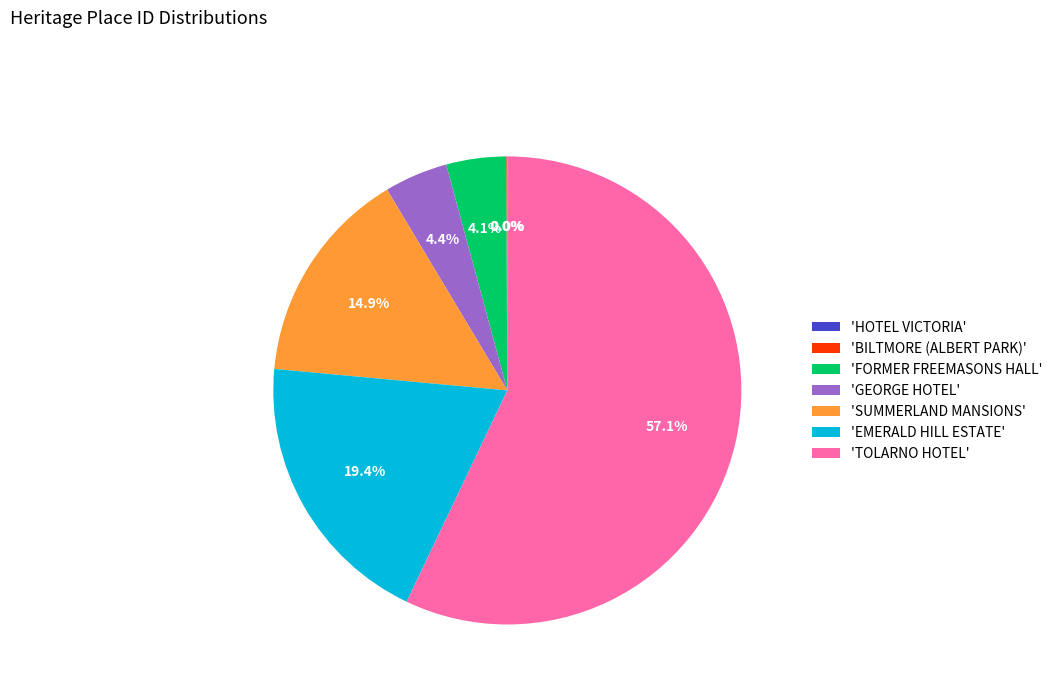

What is the total percentage of 'SUMMERLAND MANSIONS' and 'GEORGE HOTEL'?

19.3%